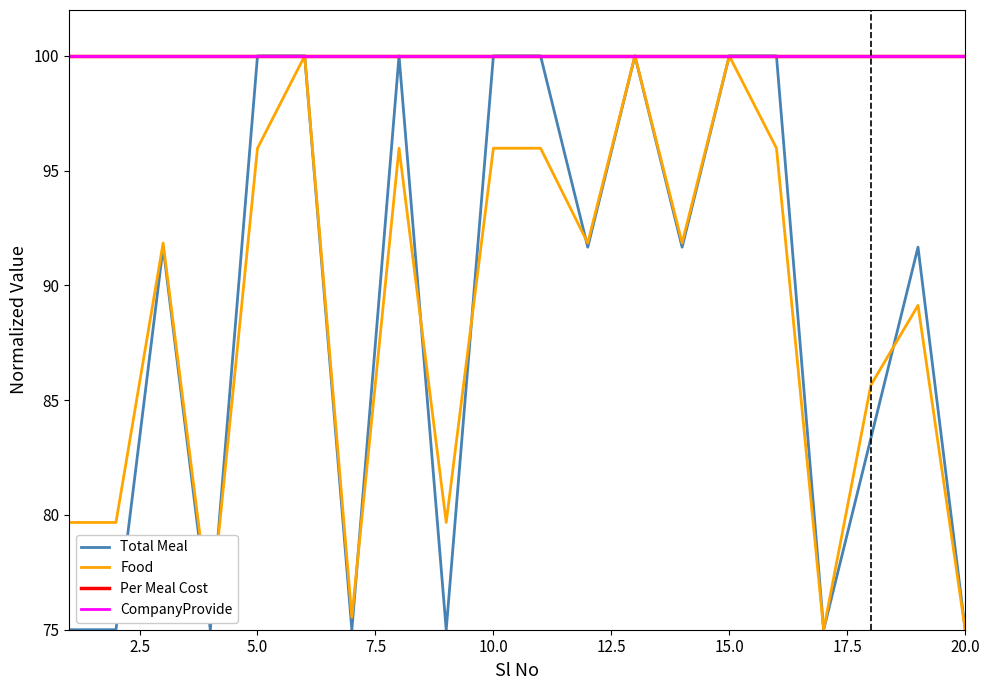

Does the chart display data point markers on the line(s)?

No